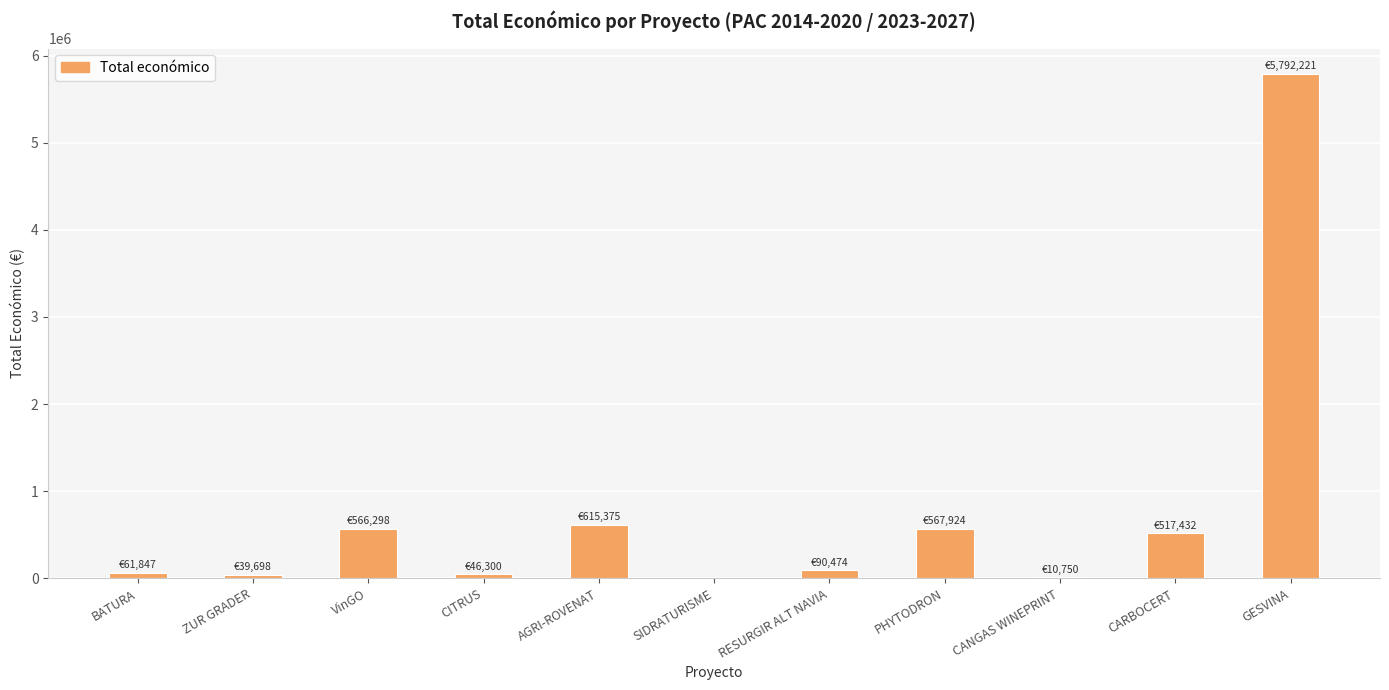

True or false: the data shows 4003200 at SIDRATURISME.

False